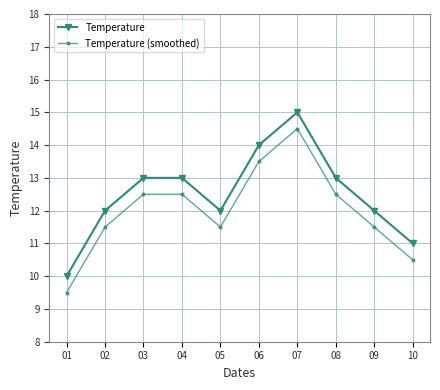

List the series in order of their overall mean, highest first.

Temperature, Temperature (smoothed)